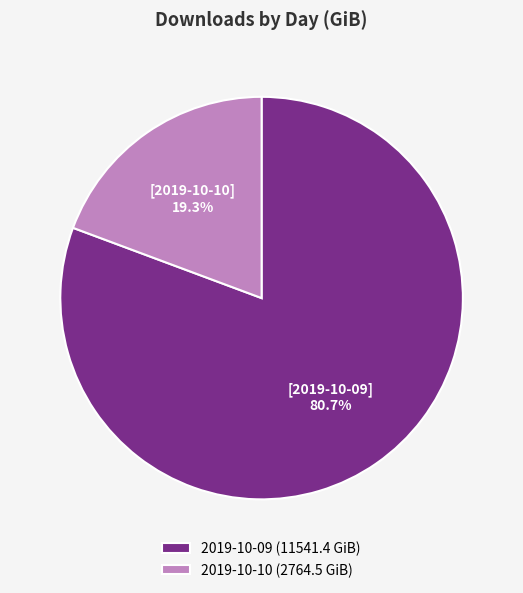

Which category has the smallest portion of the pie?

2019-10-10